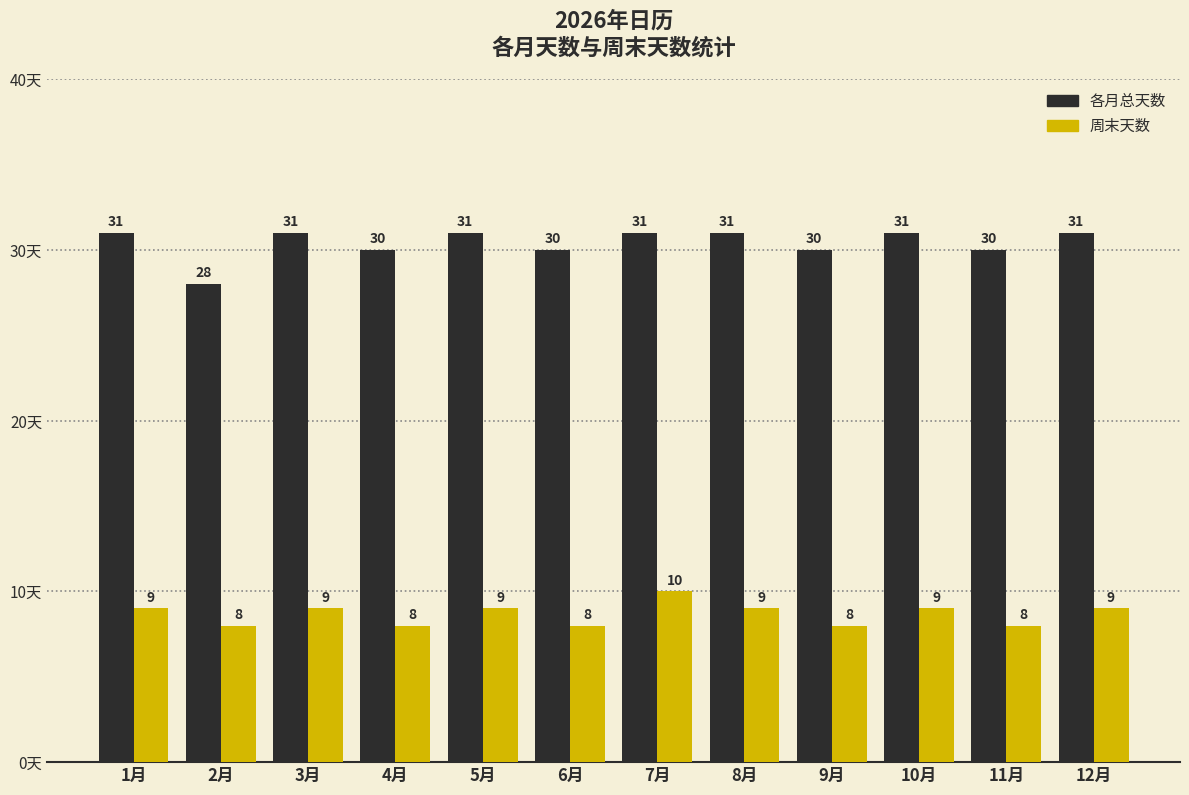

Rank the series by their average value, from highest to lowest.

各月总天数, 周末天数